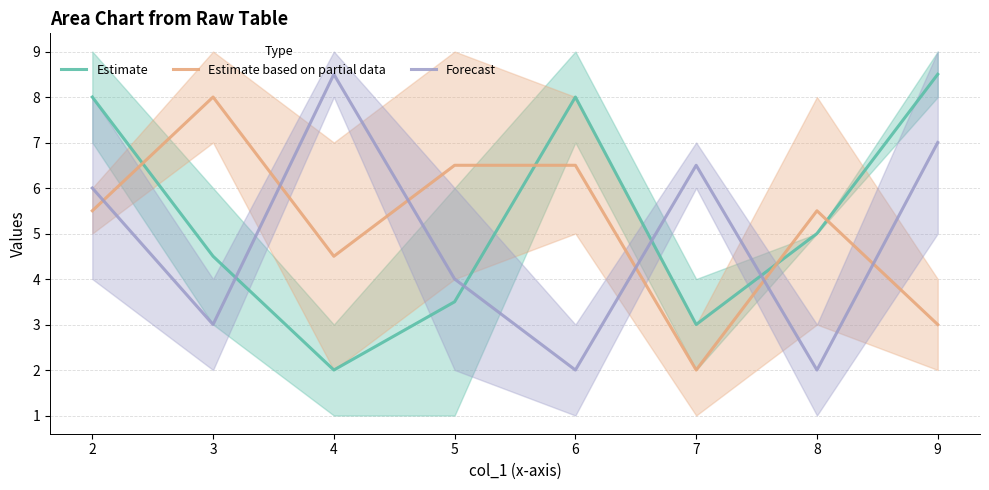

What is the sum of all Estimate based on partial data values?

41.5